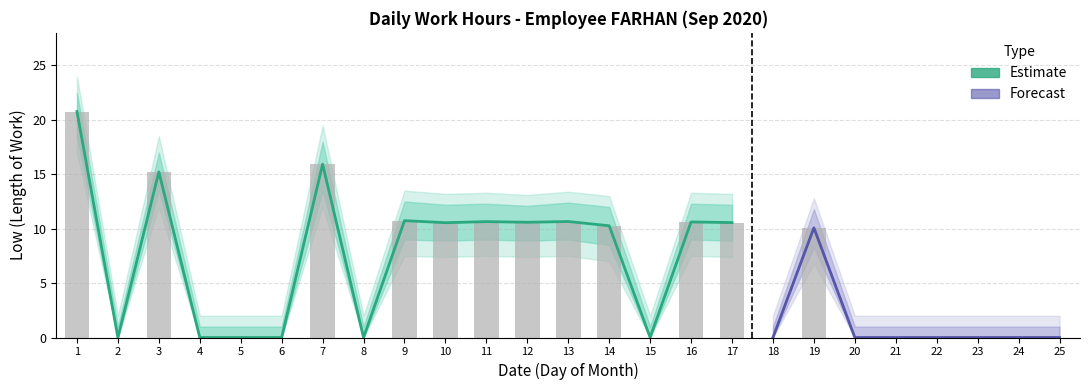

Which has a higher value, 11 or 10?

11